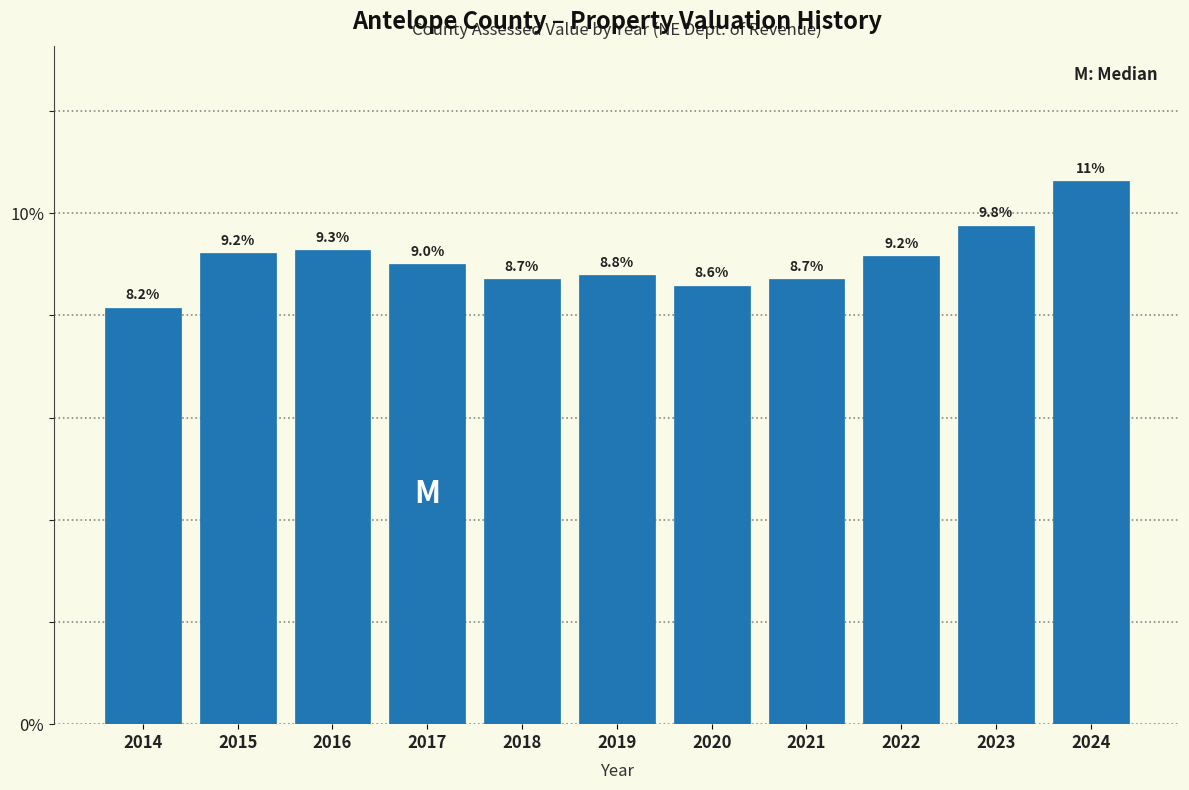

Reading left to right, what are all the values shown in this chart?

2014=8.2	2015=9.2	2016=9.3	2017=9.0	2018=8.7	2019=8.8	2020=8.6	2021=8.7	2022=9.2	2023=9.8	2024=10.6